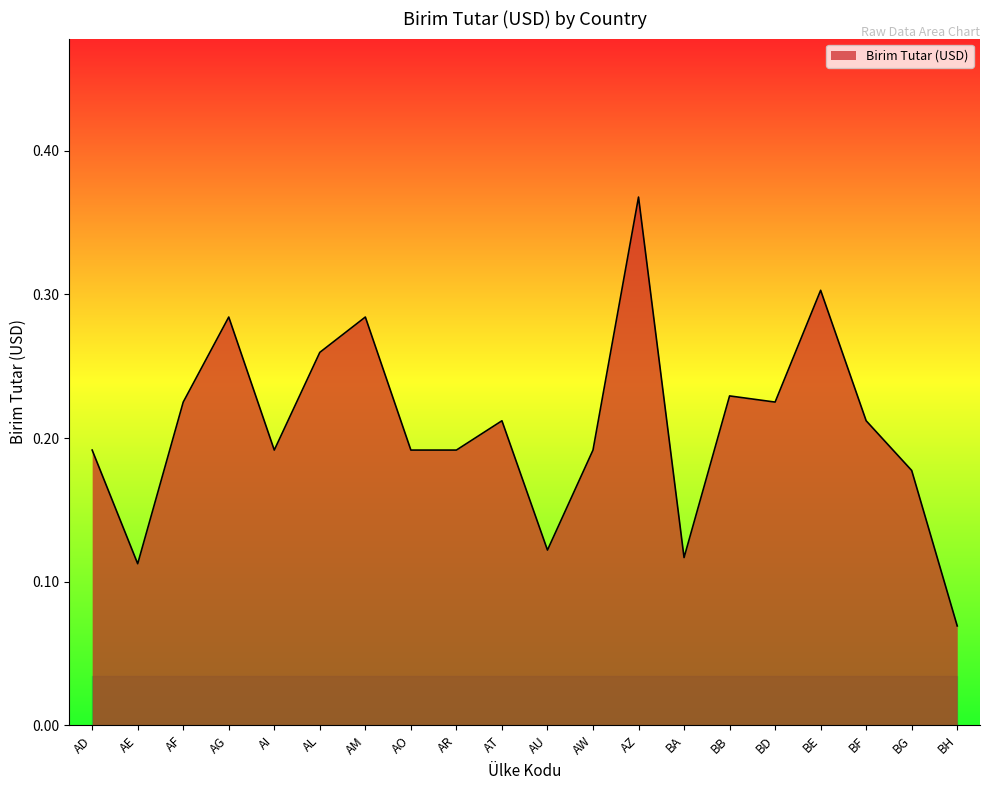

Where is the first local maximum?

AG